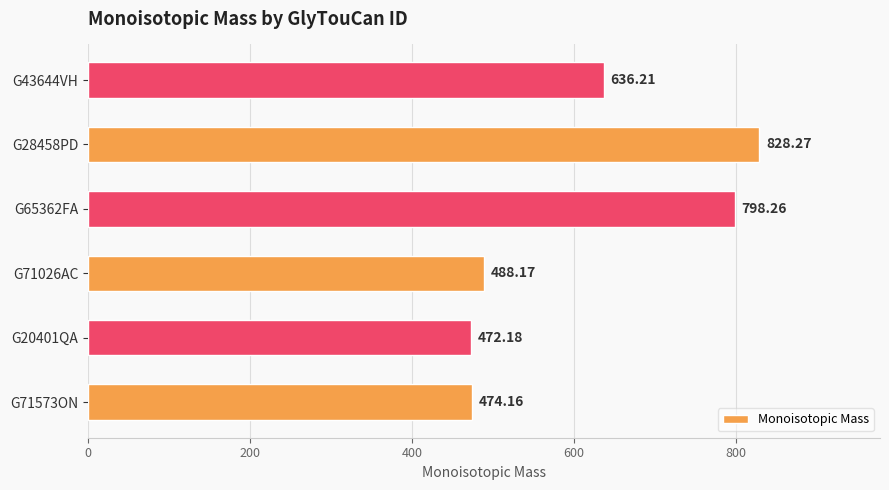

List the labels in order of value, largest first.

G28458PD, G65362FA, G43644VH, G71026AC, G71573ON, G20401QA